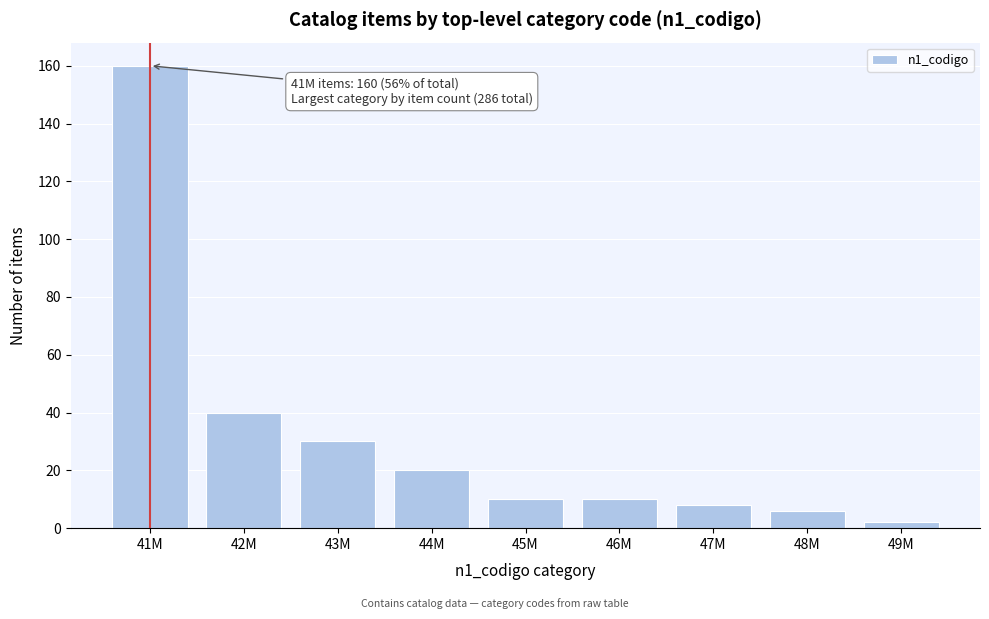

Reading left to right, what are all the values shown in this chart?

41M=160	42M=40	43M=30	44M=20	45M=10	46M=10	47M=8	48M=6	49M=2